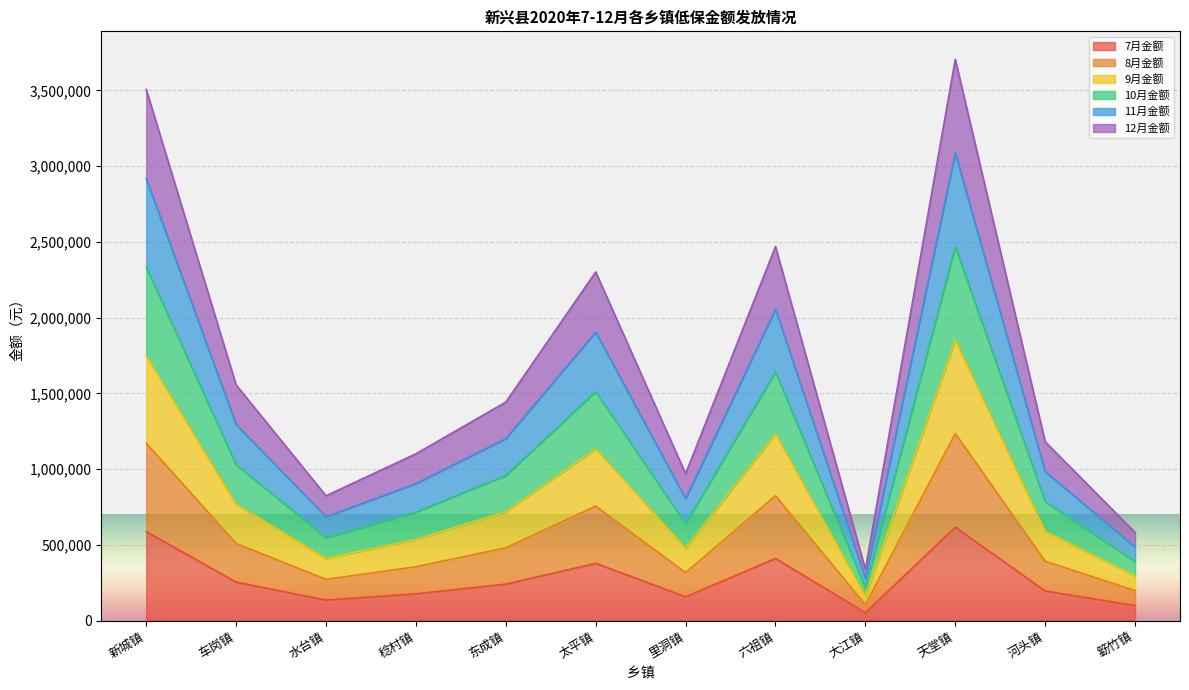

How many lines are shown in the chart?

6